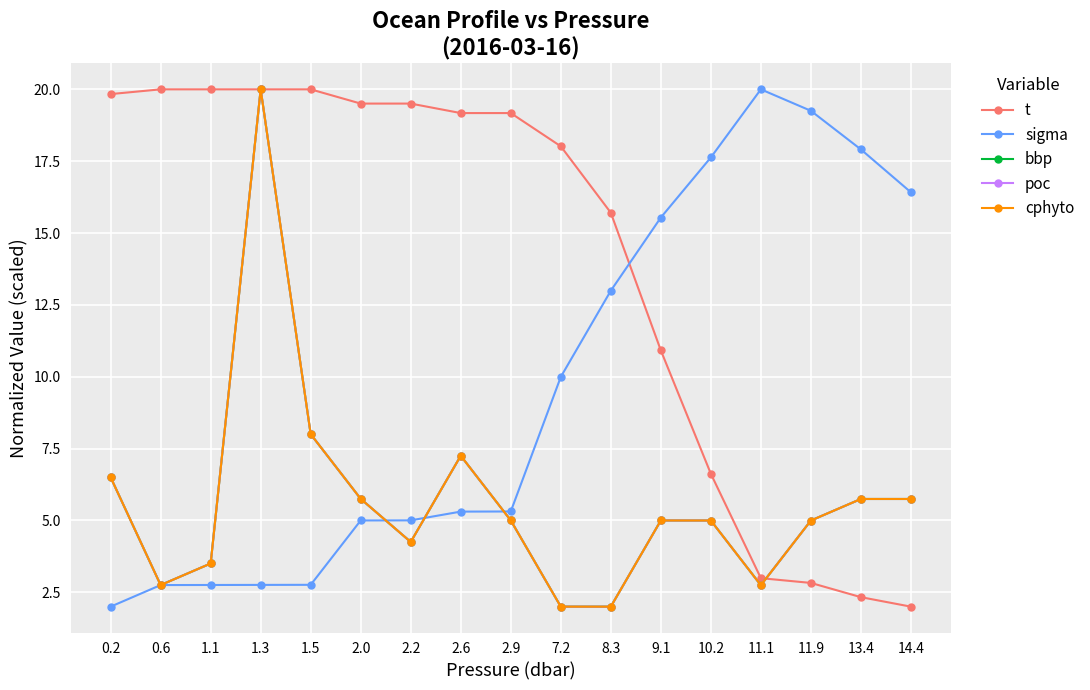

What is the label of the 5th point from the right?

10.2